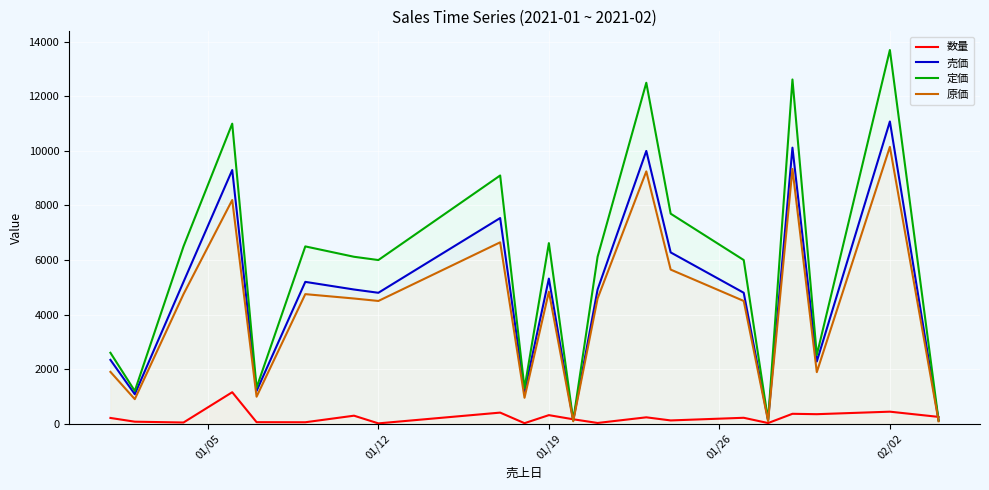

What is the difference between the second highest and minimum values in the 原価 series?

9250